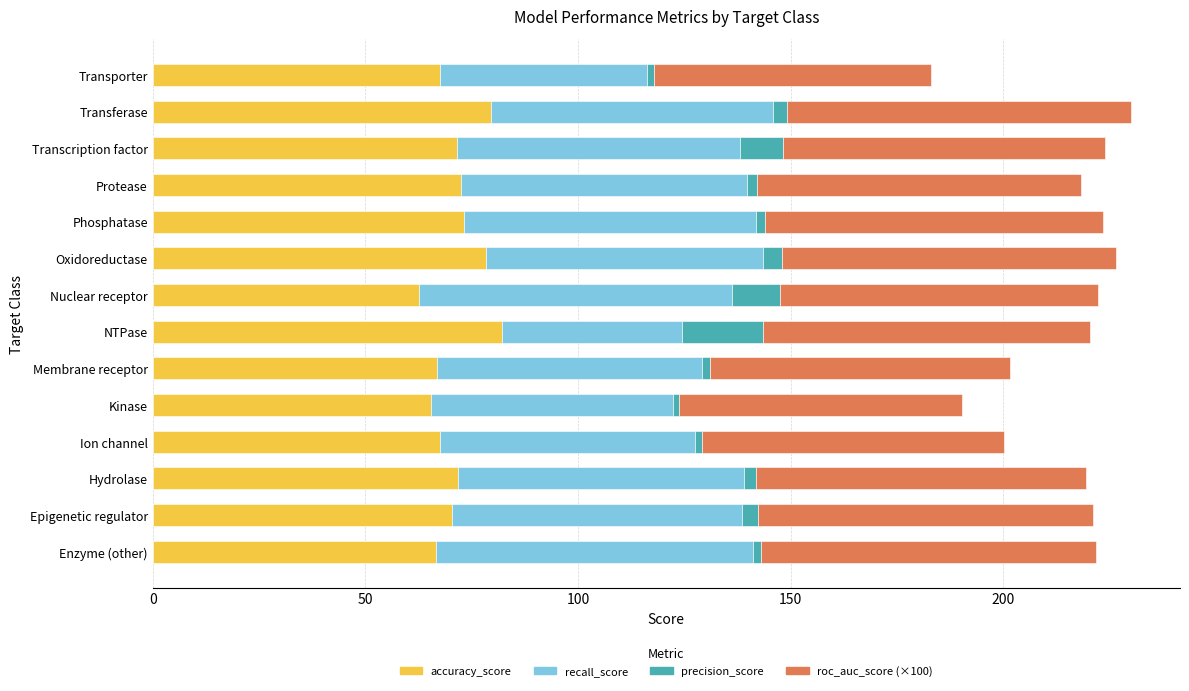

The accuracy_score series shows 66.9 at Membrane receptor. True or false?

True